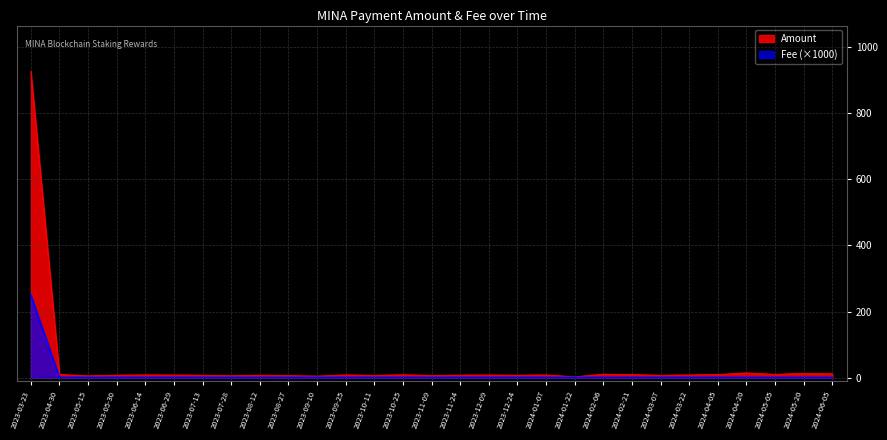

Is it true that Fee equals 0.6 at 2024-03-07?

False